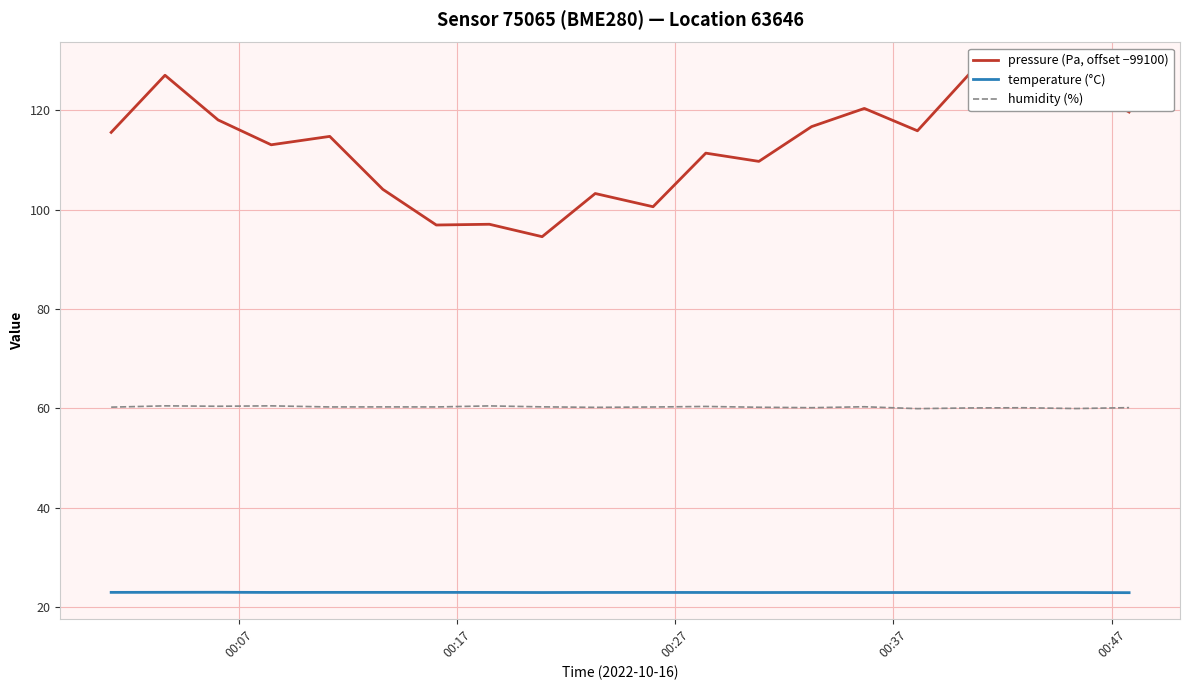

Count the temperature (°C) values in the range 22 to 23.

20